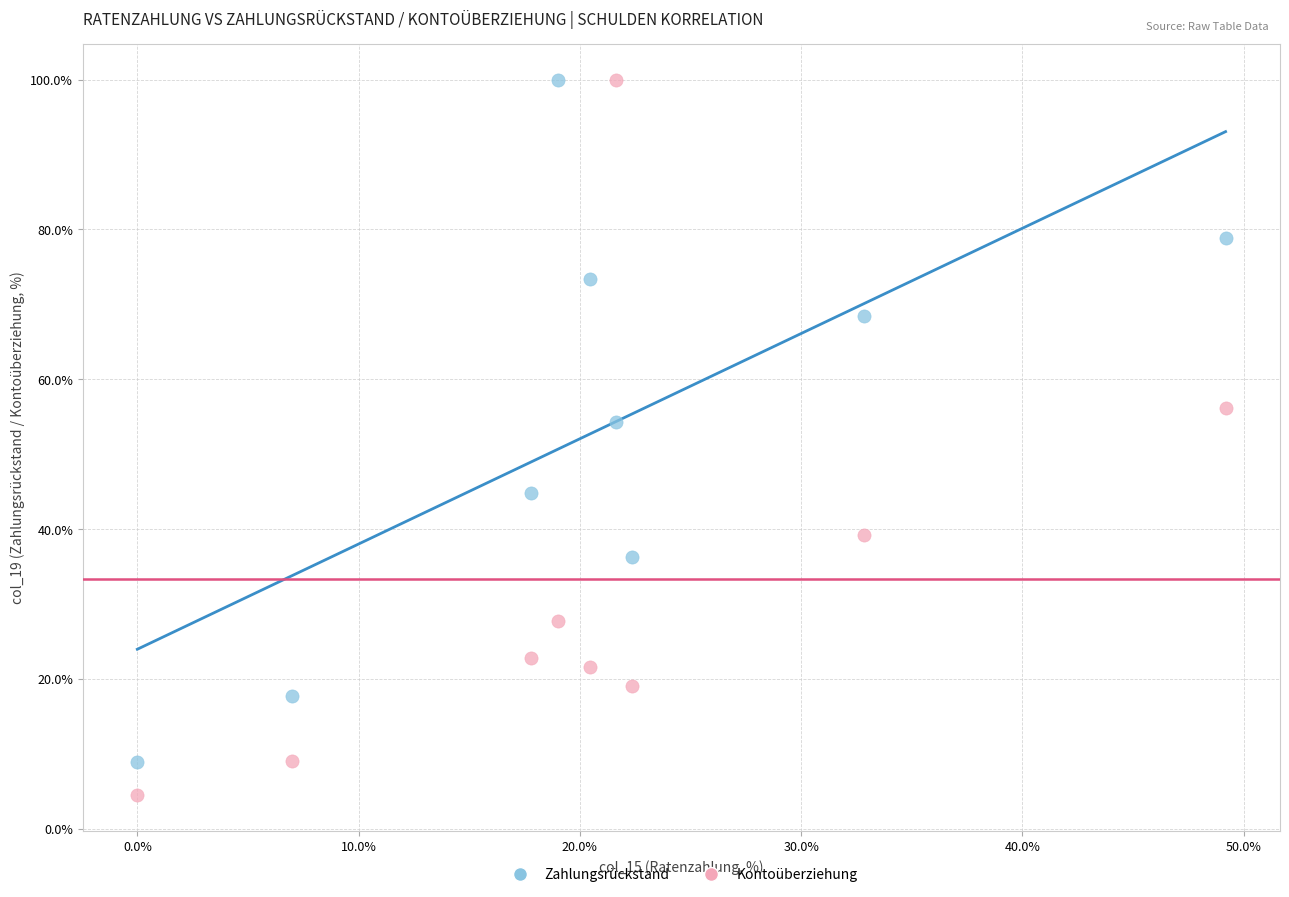

Across all series, what Y value is closest to 52?

54.3